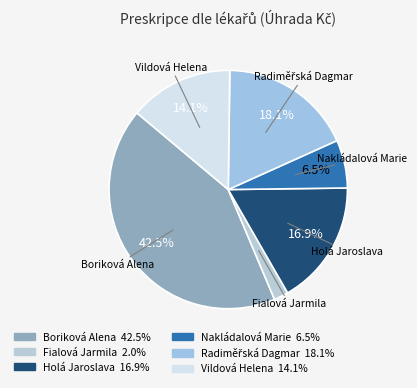

Approximately how many times larger is the value at Nakládalová Marie compared to Boriková Alena?

0.2